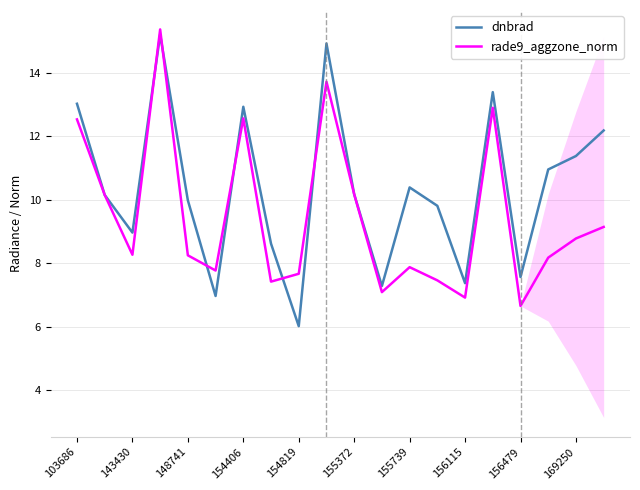

Which series has the largest total across all categories?

dnbrad